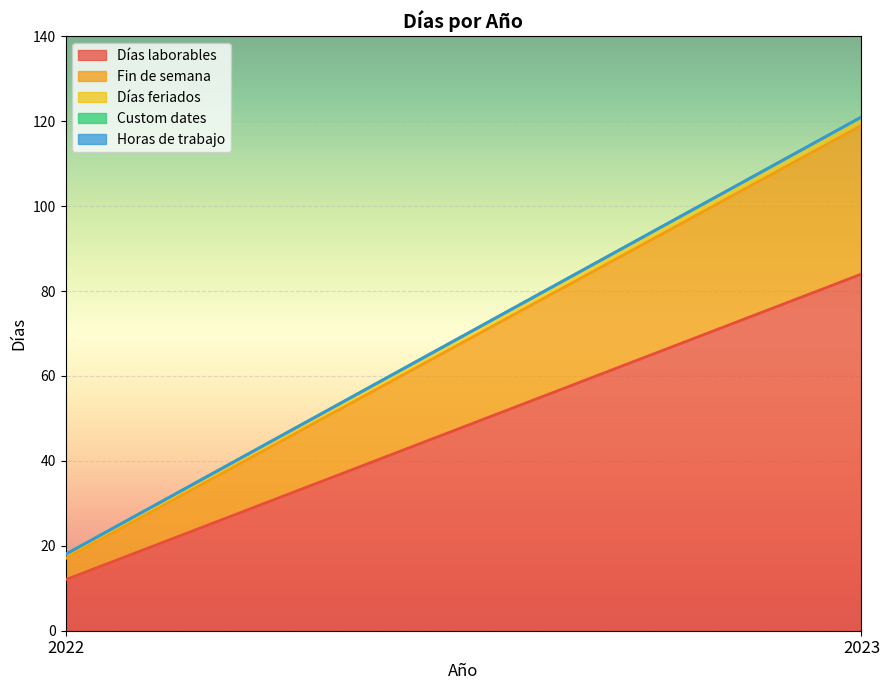

At which category is the sum across all series the highest?

2023